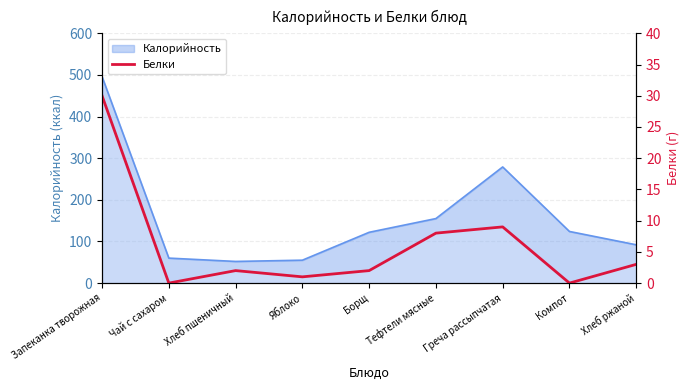

Where does the data first go above 2?

Запеканка творожная